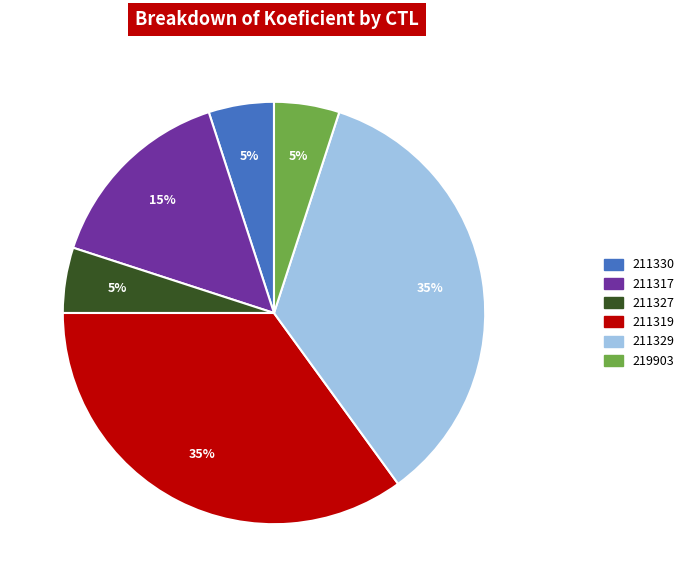

Is there any slice that represents more than half of the pie?

No